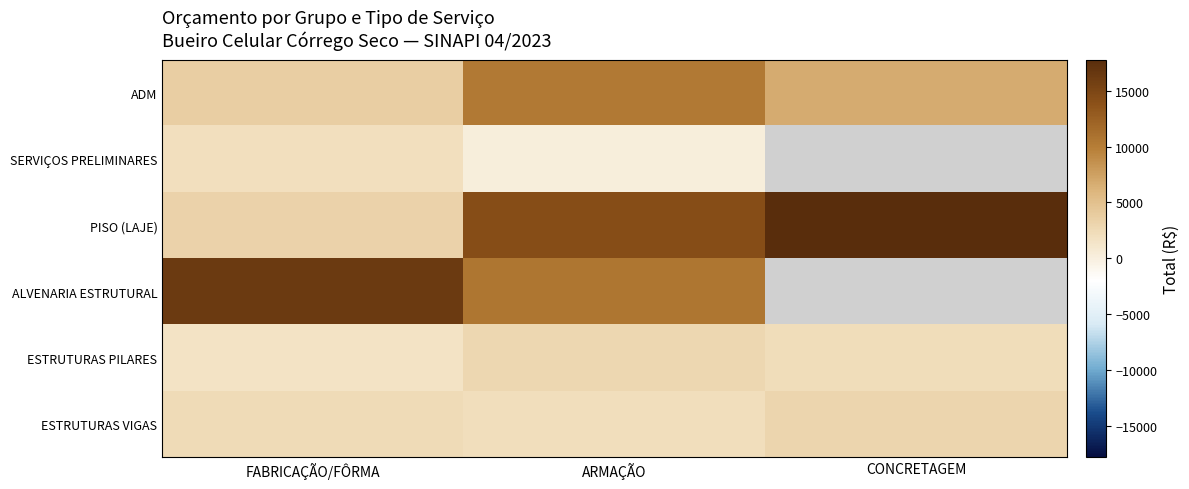

Is it true that ESTRUTURAS PILARES equals 652.2 at CONCRETAGEM?

False